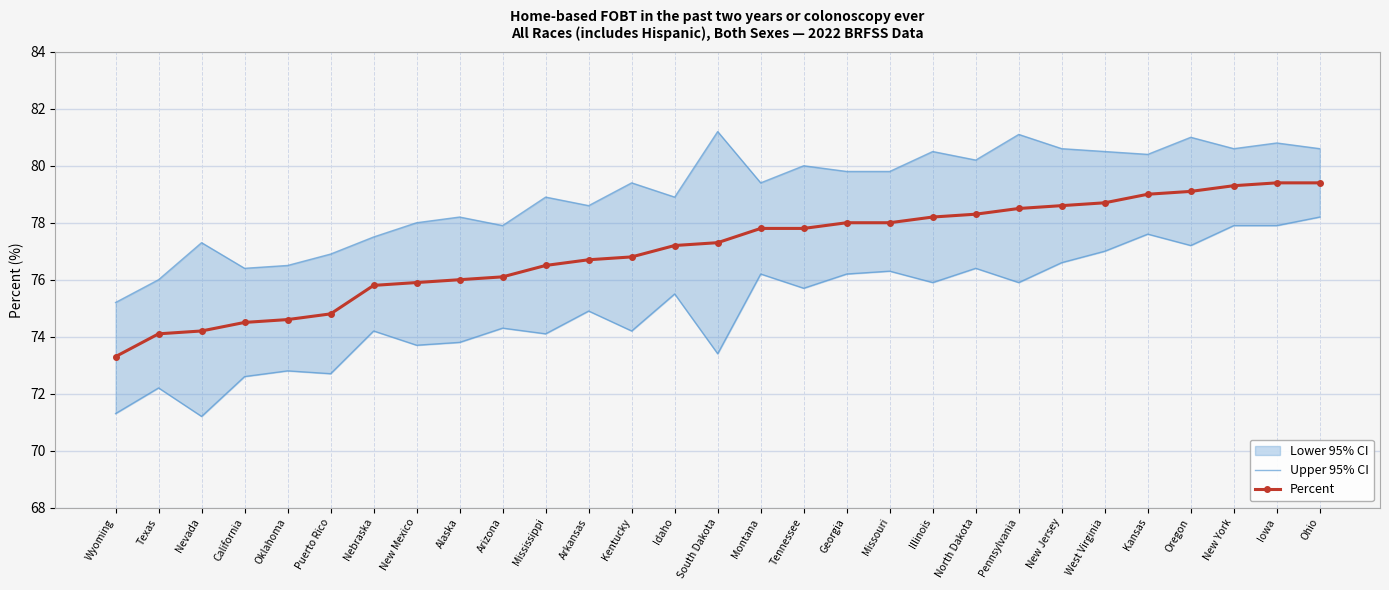

Reading left to right, transcribe all the data shown in this chart.

Upper 95% CI: Wyoming=75.2	Texas=76.0	Nevada=77.3	California=76.4	Oklahoma=76.5	Puerto Rico=76.9	Nebraska=77.5	New Mexico=78.0	Alaska=78.2	Arizona=77.9	Mississippi=78.9	Arkansas=78.6	Kentucky=79.4	Idaho=78.9	South Dakota=81.2	Montana=79.4	Tennessee=80.0	Georgia=79.8	Missouri=79.8	Illinois=80.5	North Dakota=80.2	Pennsylvania=81.1	New Jersey=80.6	West Virginia=80.5	Kansas=80.4	Oregon=81.0	New York=80.6	Iowa=80.8	Ohio=80.6
Percent: Wyoming=73.3	Texas=74.1	Nevada=74.2	California=74.5	Oklahoma=74.6	Puerto Rico=74.8	Nebraska=75.8	New Mexico=75.9	Alaska=76.0	Arizona=76.1	Mississippi=76.5	Arkansas=76.7	Kentucky=76.8	Idaho=77.2	South Dakota=77.3	Montana=77.8	Tennessee=77.8	Georgia=78.0	Missouri=78.0	Illinois=78.2	North Dakota=78.3	Pennsylvania=78.5	New Jersey=78.6	West Virginia=78.7	Kansas=79.0	Oregon=79.1	New York=79.3	Iowa=79.4	Ohio=79.4